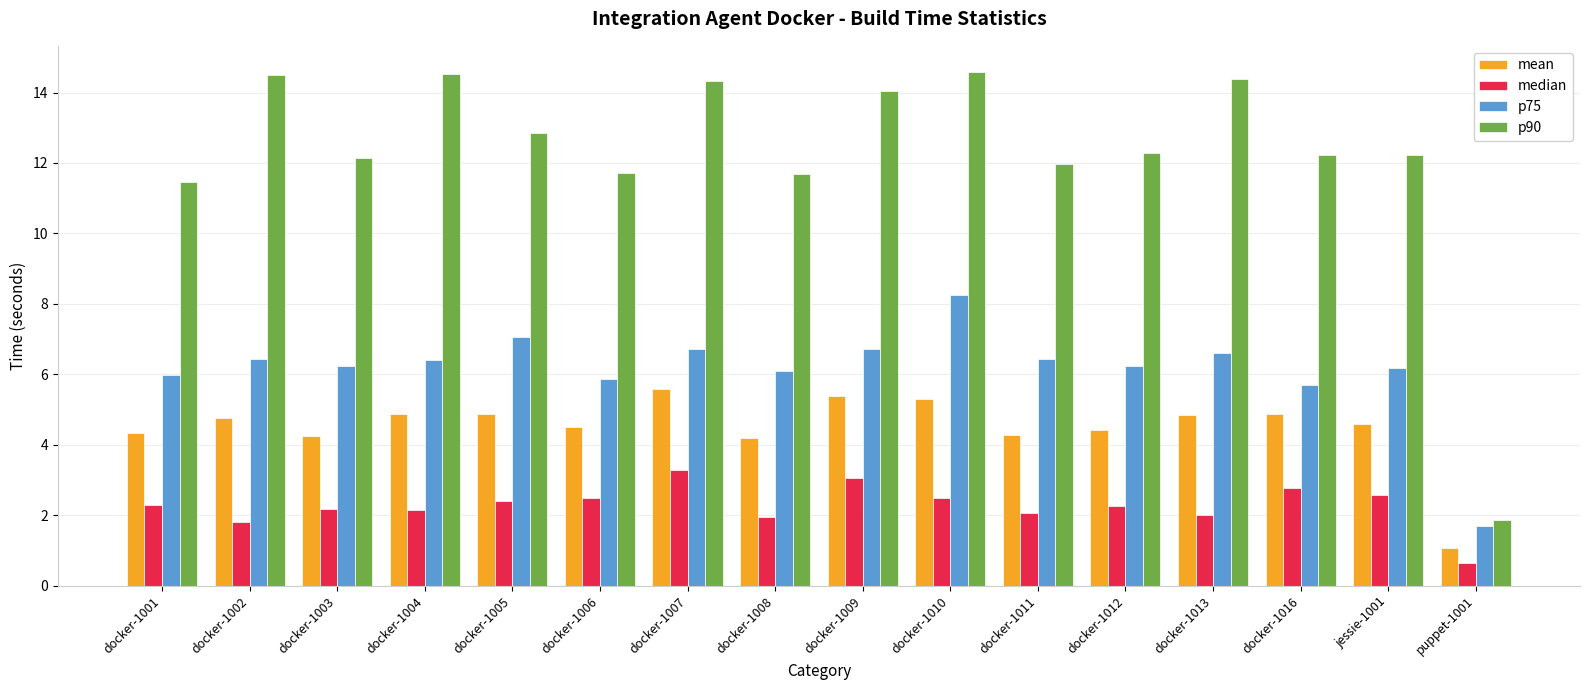

What are all the series names shown in the legend?

mean, median, p75, p90